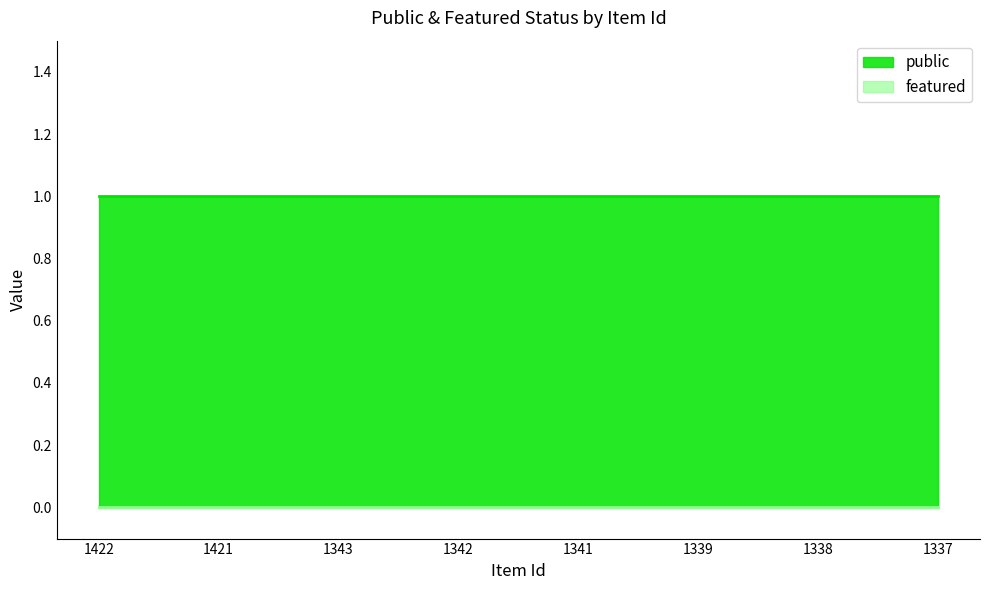

What is the value of the public point at the 3rd from the left?

1